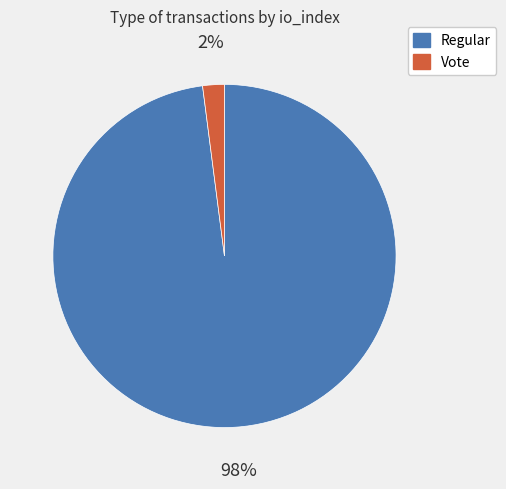

To the nearest percent, what is the average slice percentage?

50%